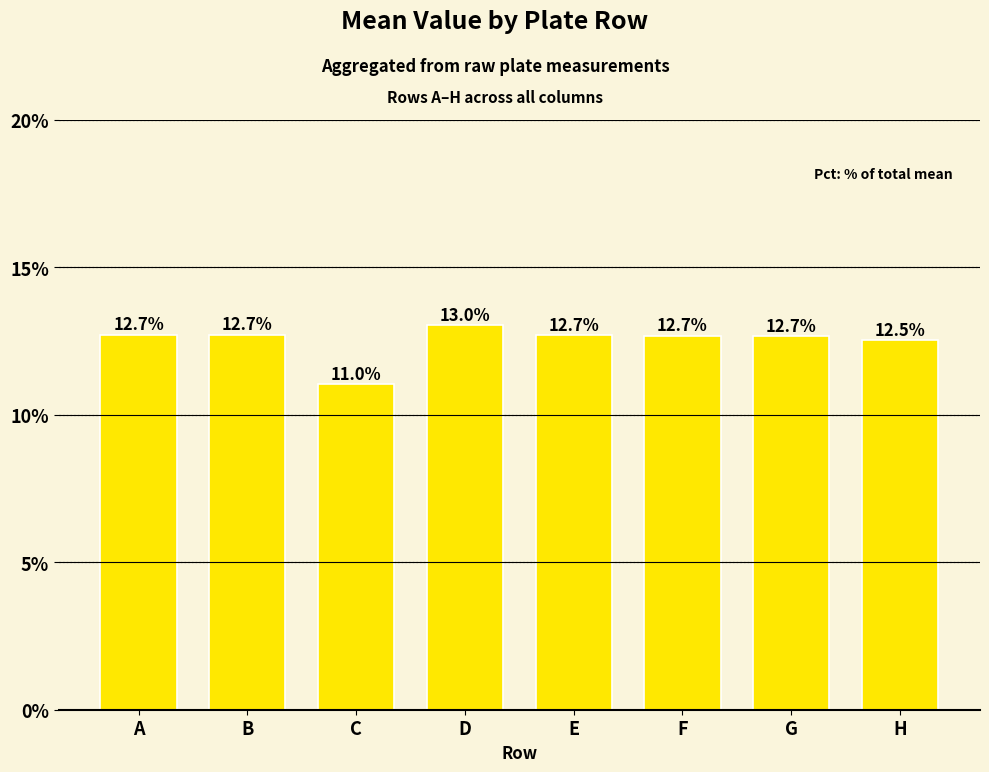

Does the chart contain any negative values?

No